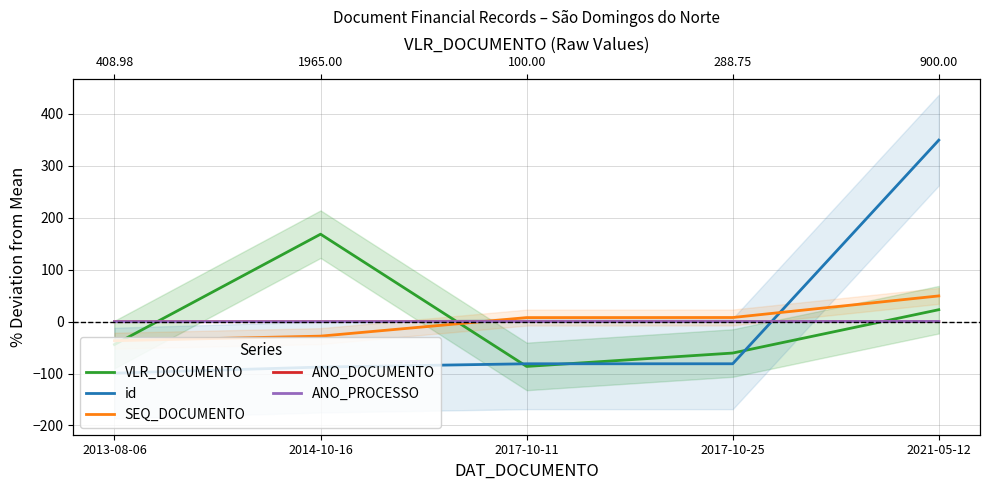

Reading left to right, transcribe all the data shown in this chart.

VLR_DOCUMENTO: -44.2	168.2	-86.3	-60.6	22.9
id: -99.3	-87.6	-81.2	-81.2	349.3
SEQ_DOCUMENTO: -36.9	-28.0	7.7	7.8	49.4
ANO_DOCUMENTO: -0.2	-0.1	0.0	0.0	0.2
ANO_PROCESSO: -0.2	-0.1	0.0	0.0	0.2